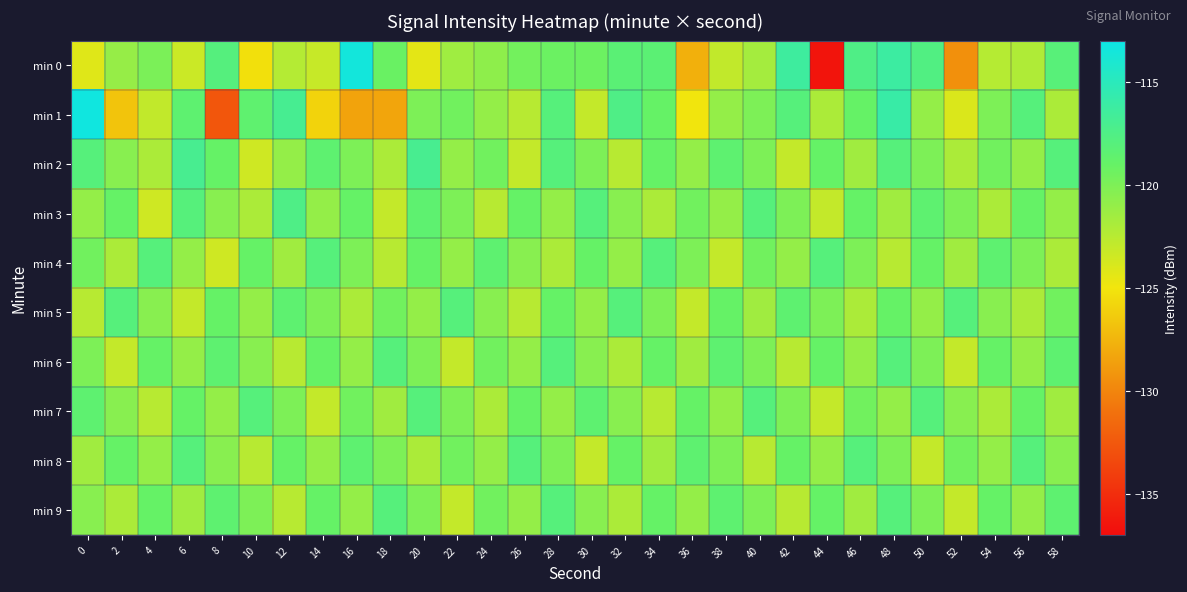

Rank the series at 38 from lowest to highest value.

min 4, min 0, min 1, min 3, min 7, min 8, min 5, min 2, min 6, min 9